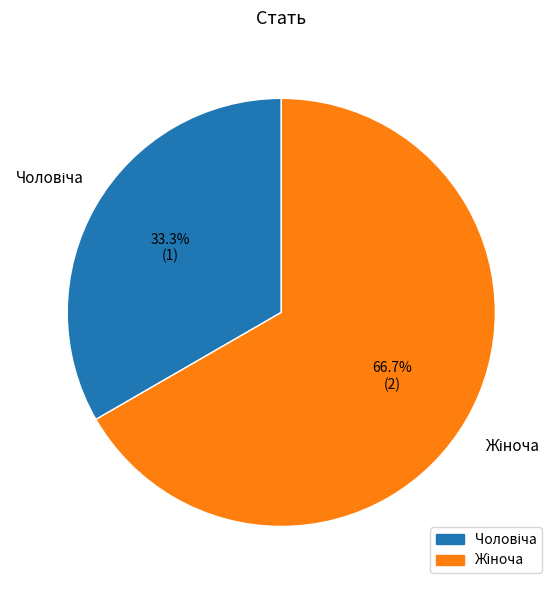

To the nearest percent, what is the average slice percentage?

50%